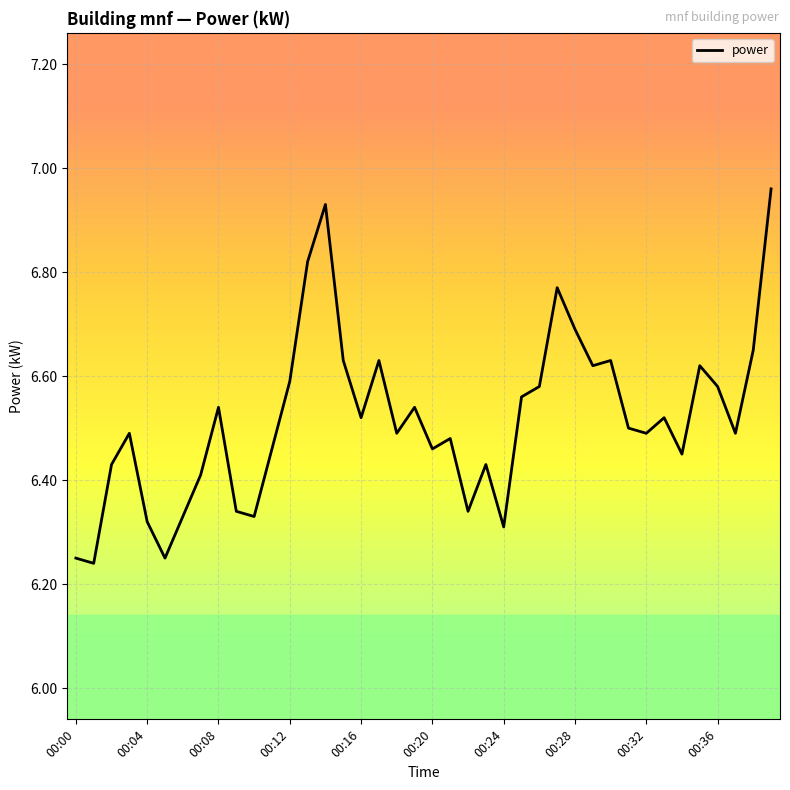

What is the difference between the maximum and minimum values?

0.7